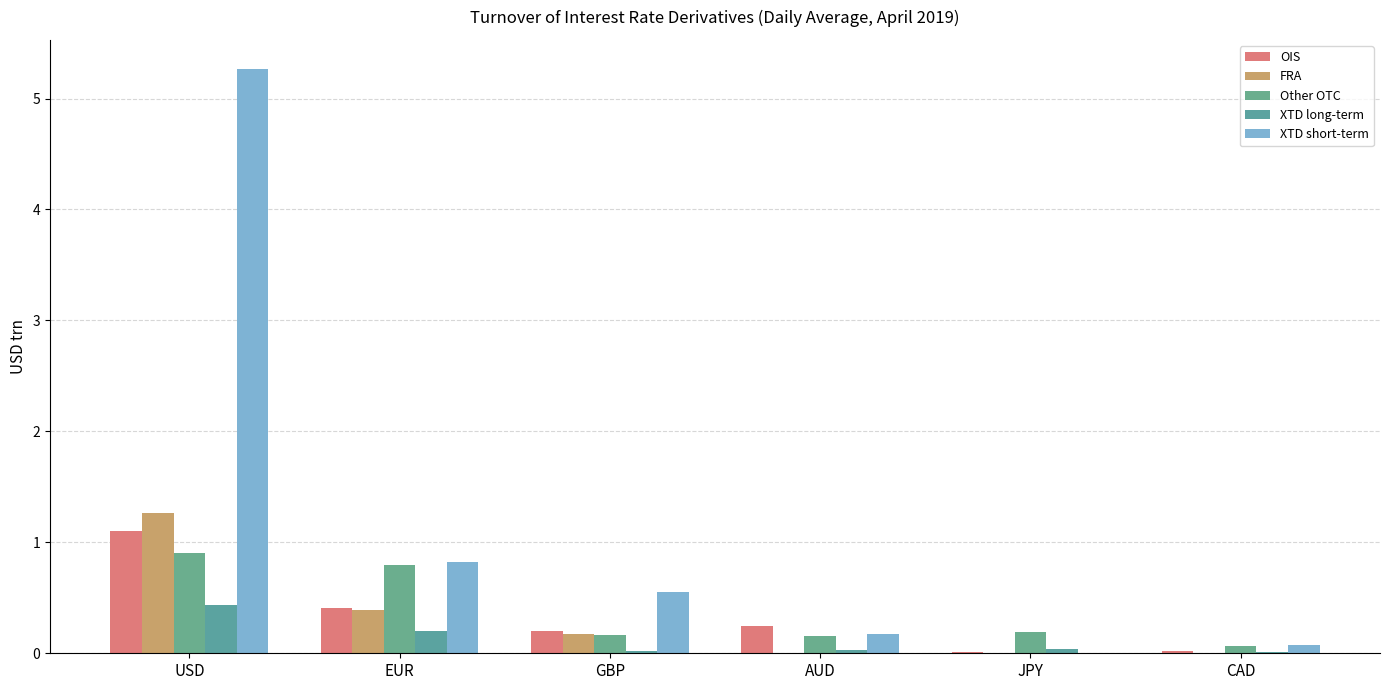

Which series changed the most between AUD and JPY?

OIS